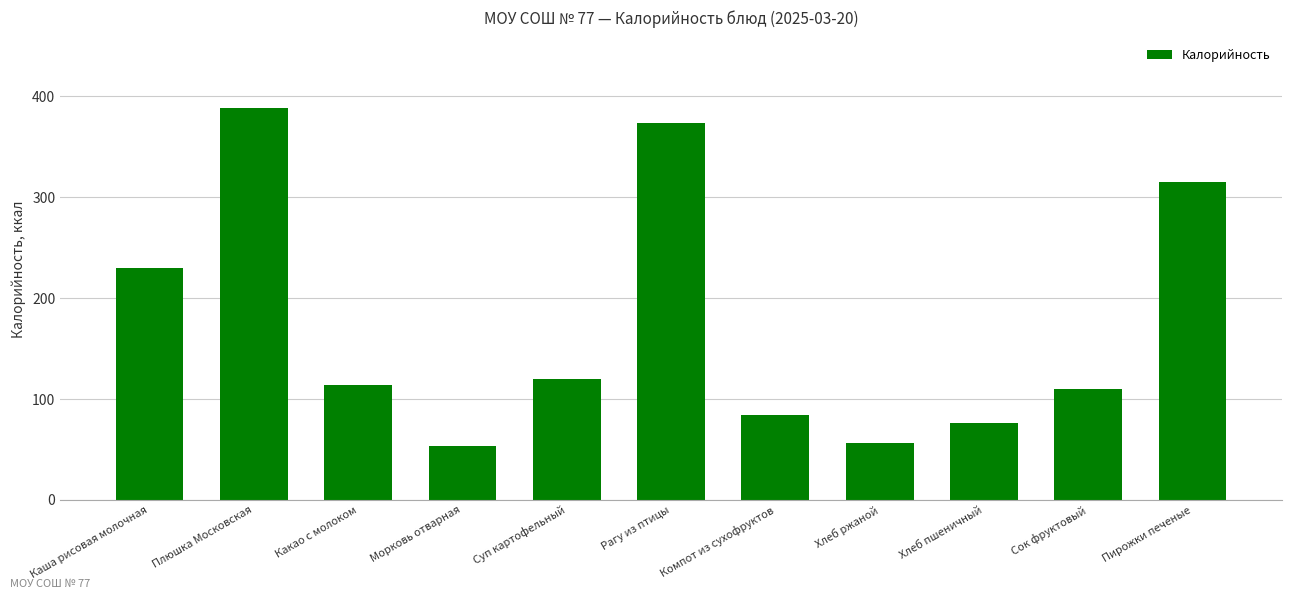

Between Плюшка Московская and Рагу из птицы, which is larger?

Плюшка Московская